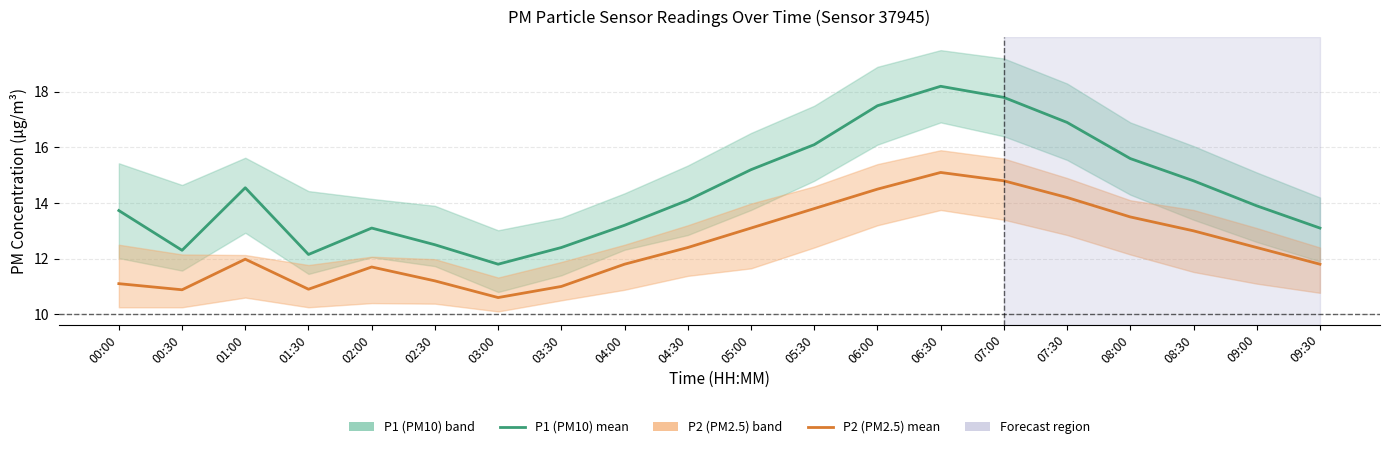

True or false: P2 (PM2.5) – mean and P1 (PM10) – mean intersect in this chart.

False